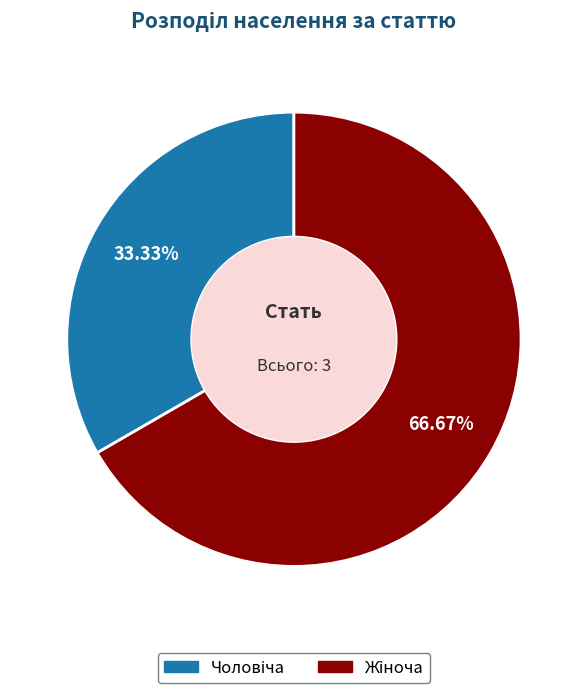

Count the number of slices in the pie.

2